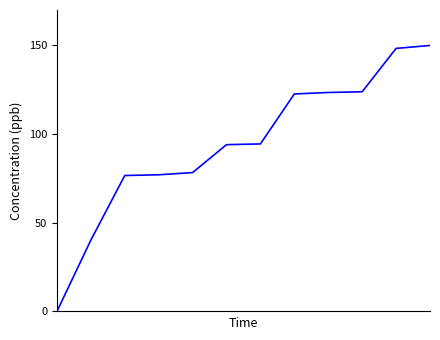

What is the difference between the maximum and minimum values?

150.0